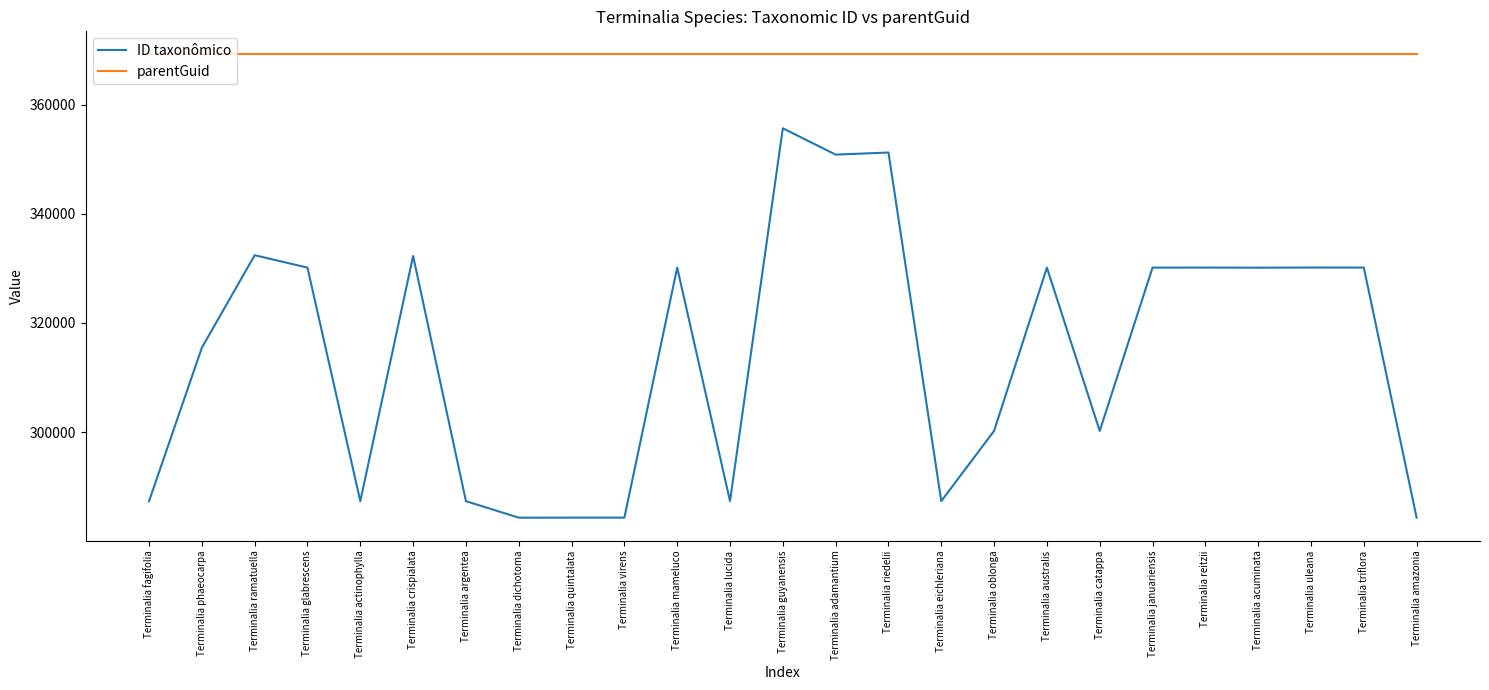

The value of ID taxonômico at Terminalia triflora is 186583. True or false?

False